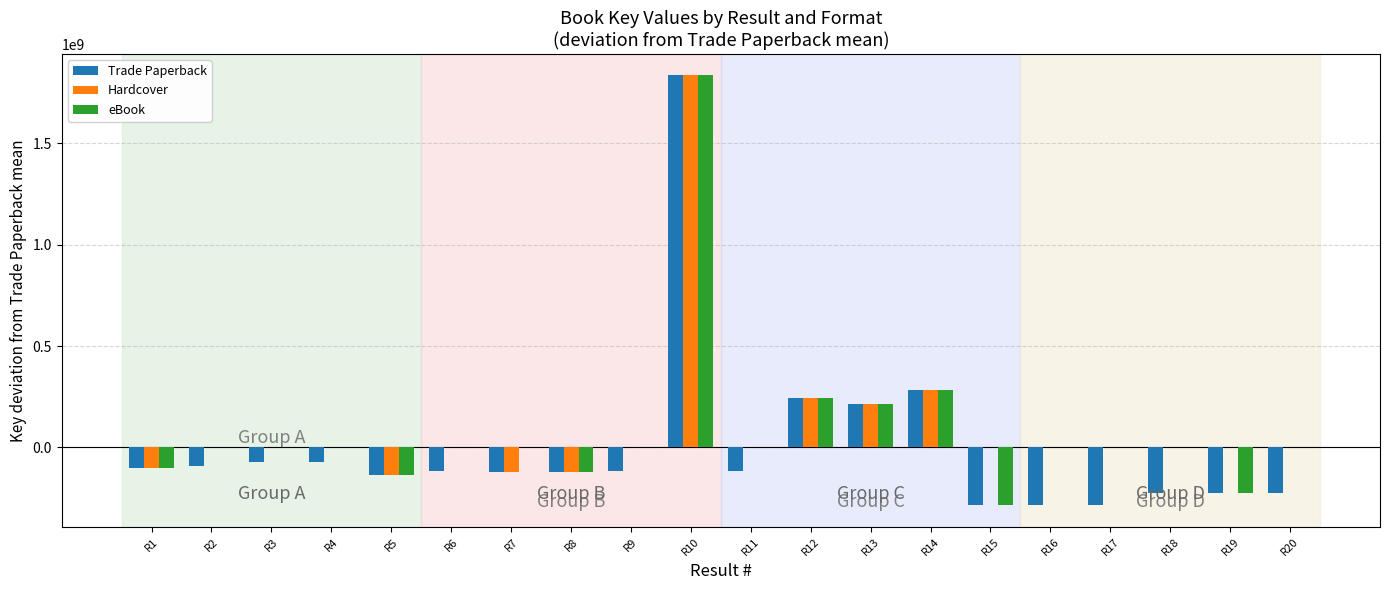

What is the maximum value shown in the chart?

1833510439.3